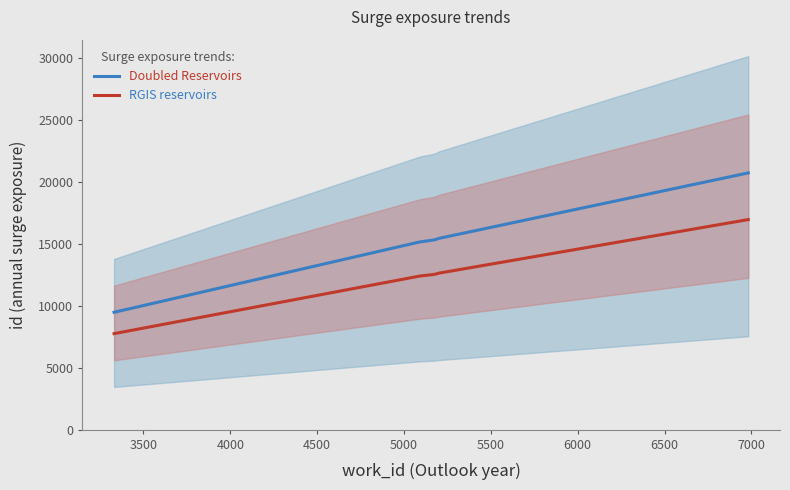

True or false: Doubled Reservoirs and RGIS reservoirs intersect in this chart.

False